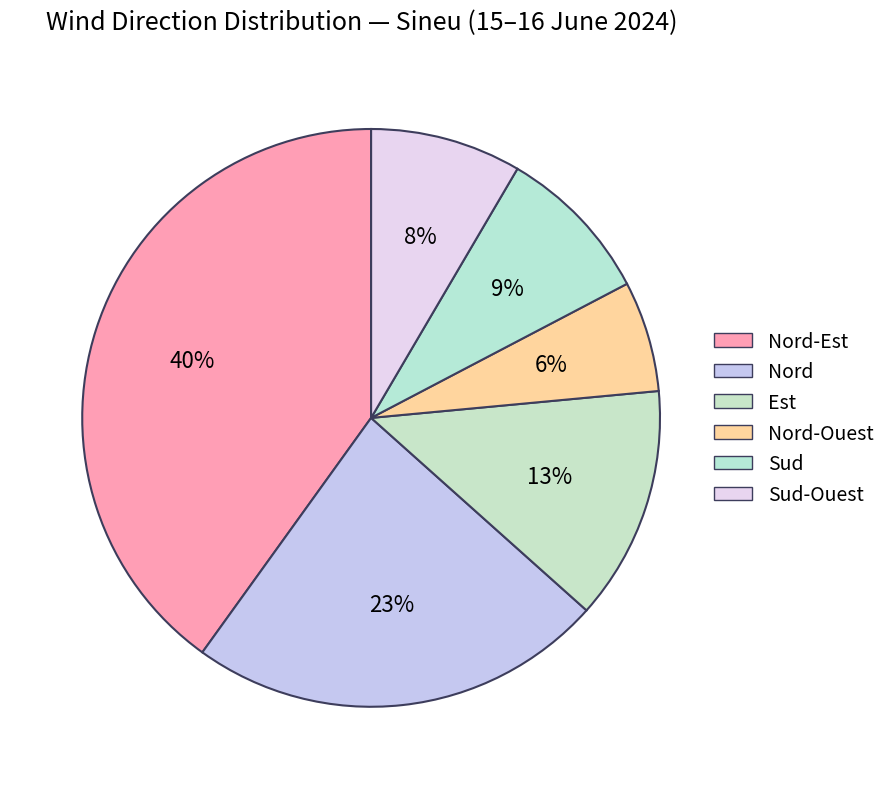

Which category has the biggest portion of the pie?

Nord-Est